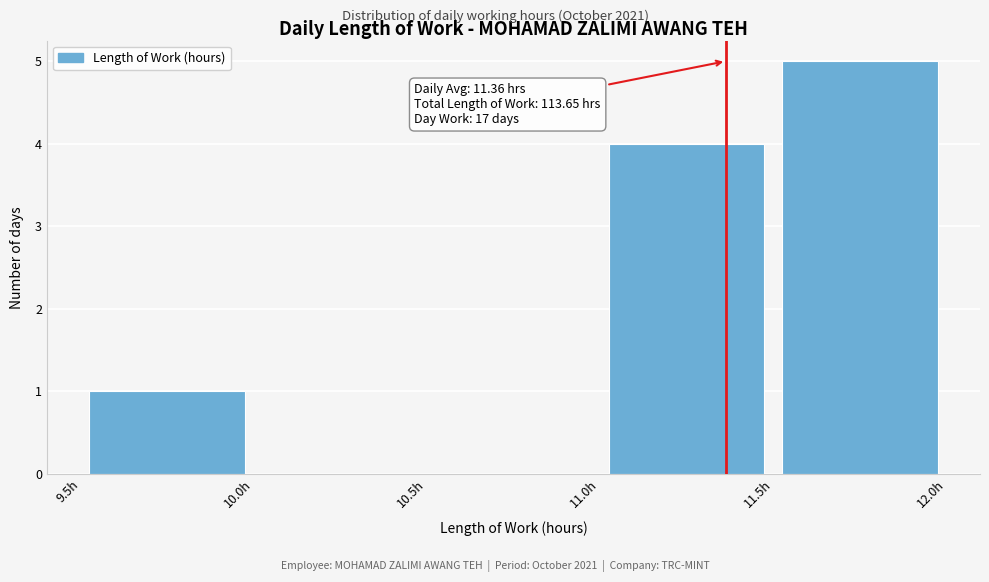

Over which range of the x-axis is the bar tallest?

11.5 to 12.0